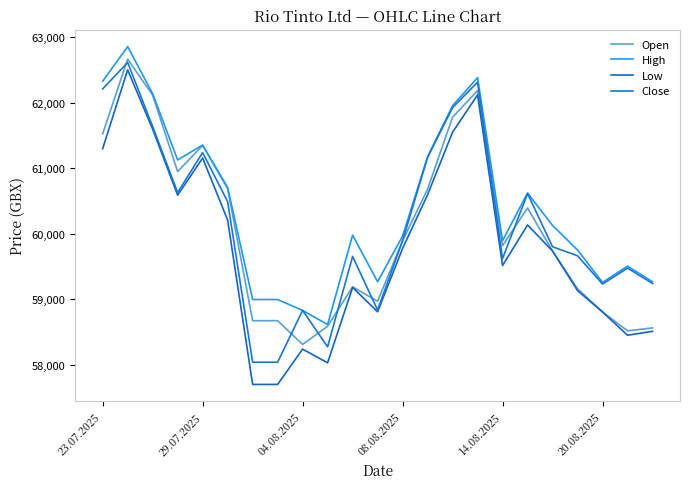

How many interior local peaks does the Low series have?

6